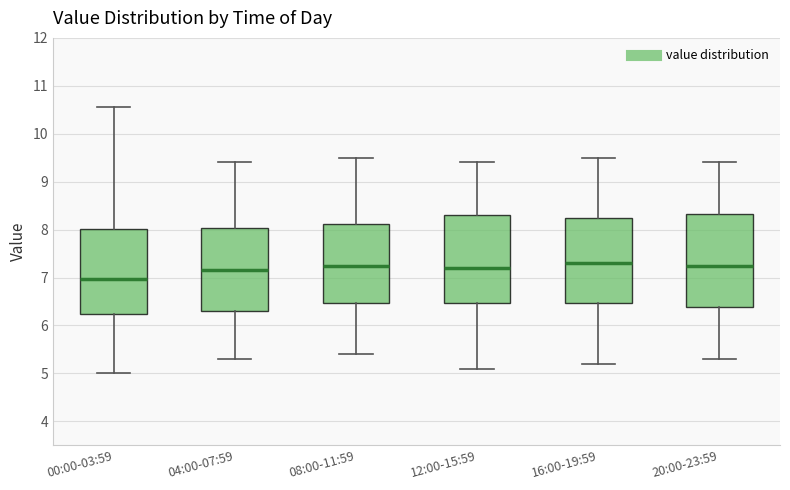

Reading left to right, read every box against the y-axis: the position of its median line, the range the box covers, and the ends of its whiskers. The values are not printed on the chart, so give them approximately, as read against the axis.

00:00-03:59: median 7.0, box 6.2 to 8.0, whiskers 5.0 to 10.6
04:00-07:59: median 7.2, box 6.3 to 8.0, whiskers 5.3 to 9.4
08:00-11:59: median 7.3, box 6.5 to 8.1, whiskers 5.4 to 9.5
12:00-15:59: median 7.2, box 6.5 to 8.3, whiskers 5.1 to 9.4
16:00-19:59: median 7.3, box 6.5 to 8.3, whiskers 5.2 to 9.5
20:00-23:59: median 7.3, box 6.4 to 8.3, whiskers 5.3 to 9.4